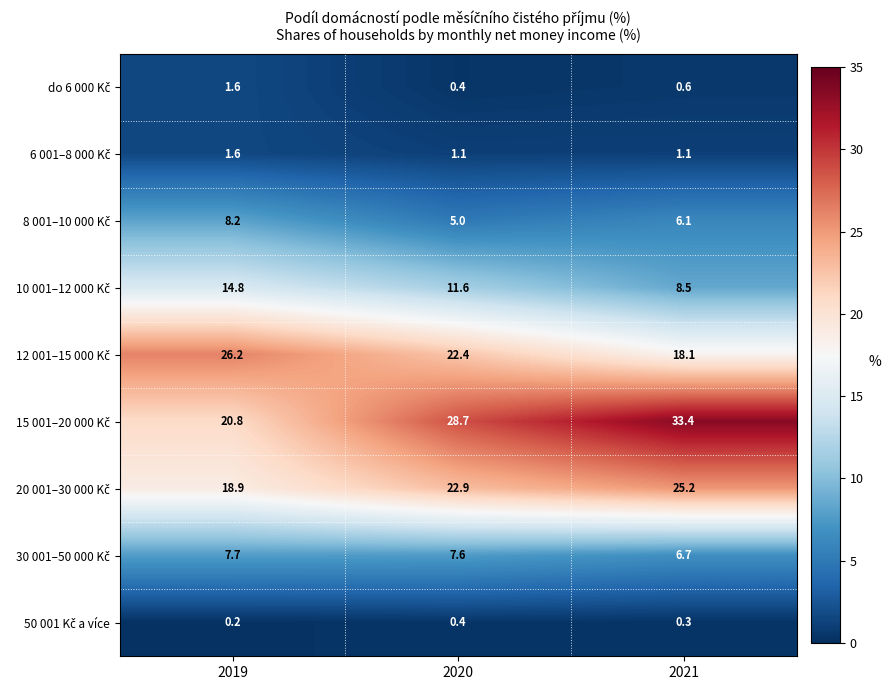

What is the total value across all series at 2021?

100.0